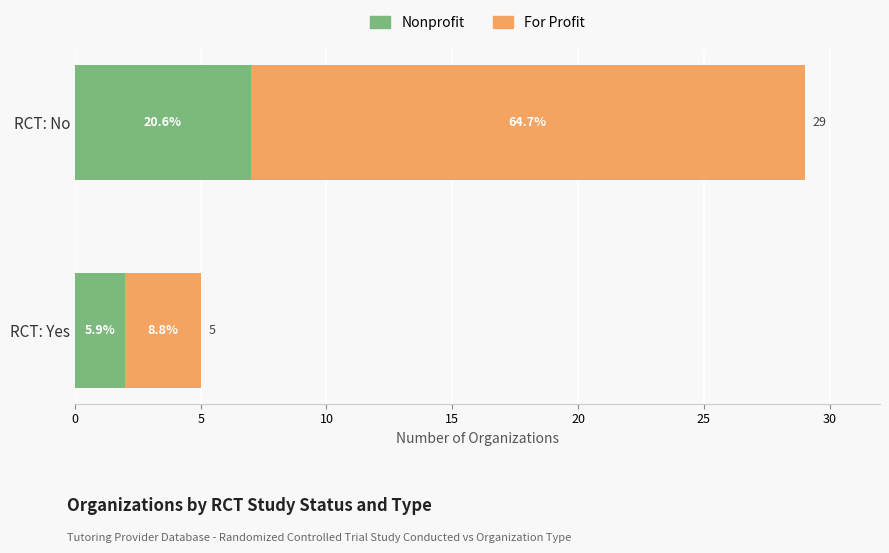

What are all the series names shown in the legend?

Nonprofit, For Profit